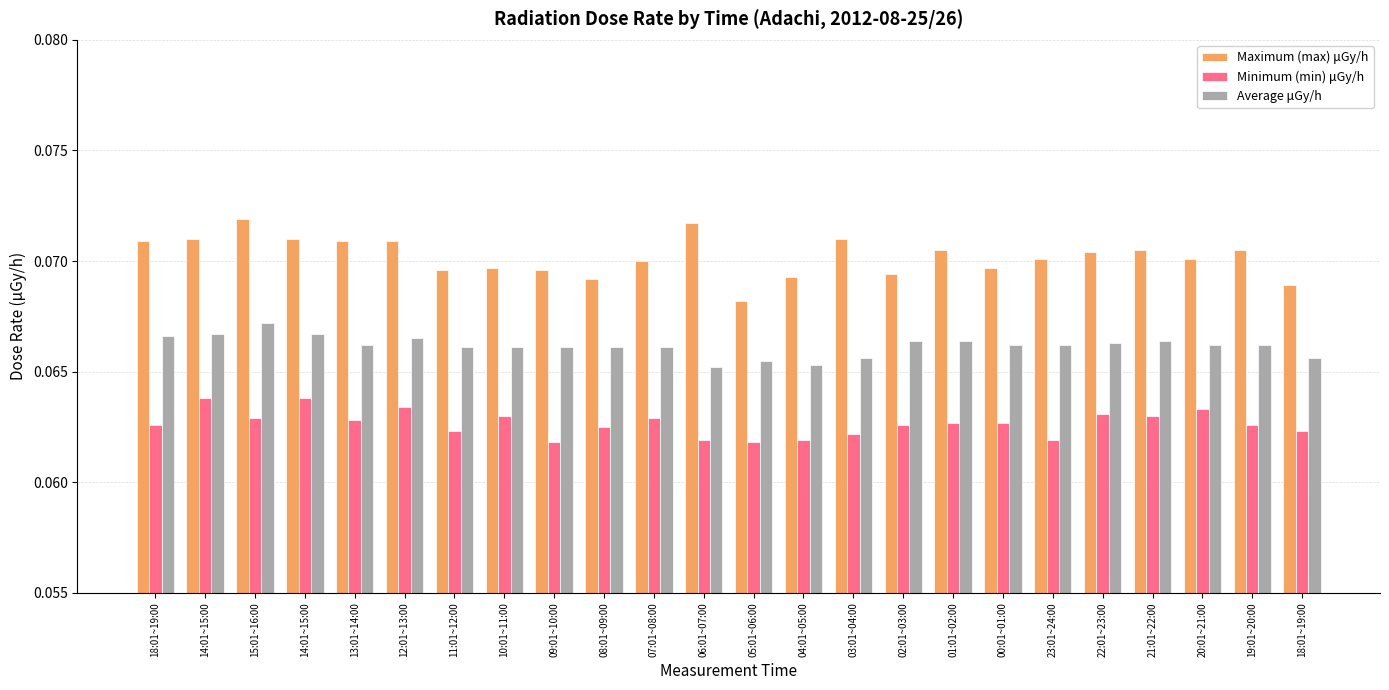

Are the bars horizontal?

No